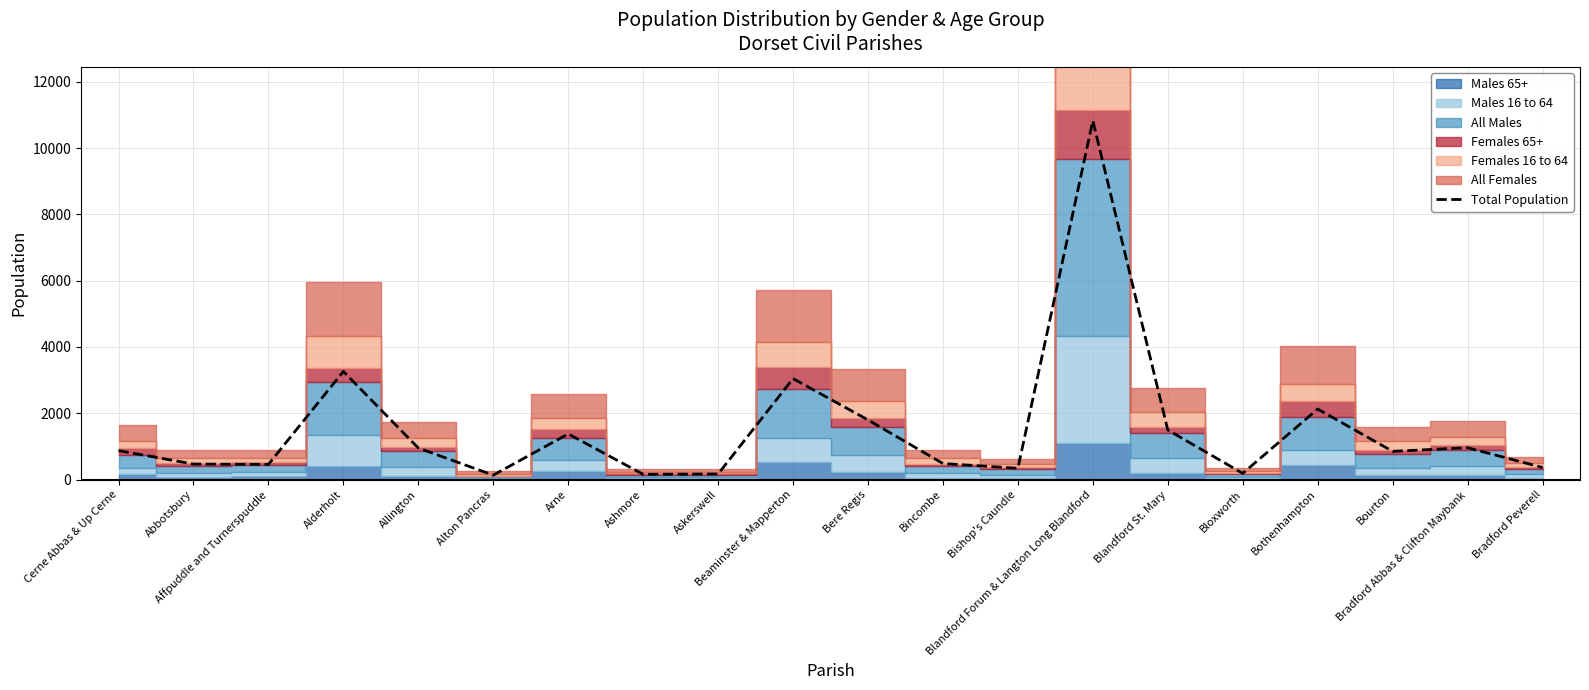

What is the minimum value shown in the chart?

133